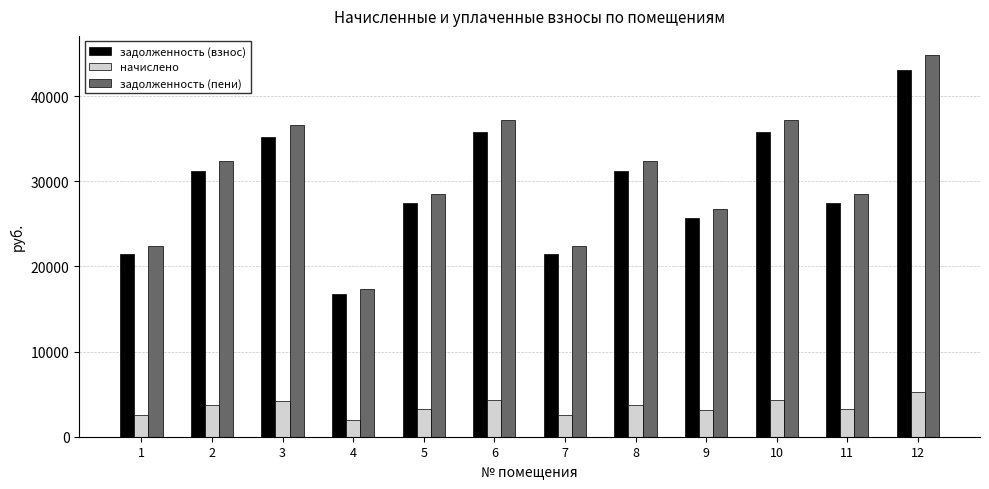

What is the spread (max minus min) of values at 8?

28651.4